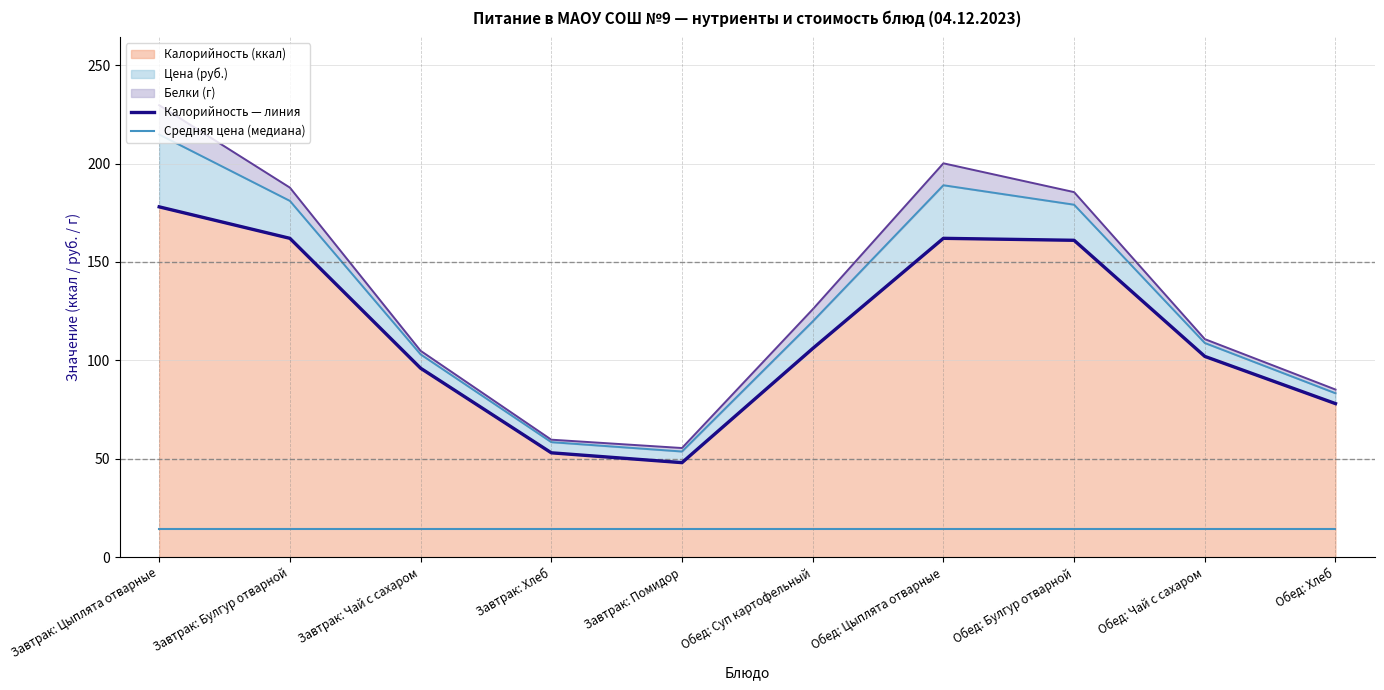

How many categories are shown in the chart?

10